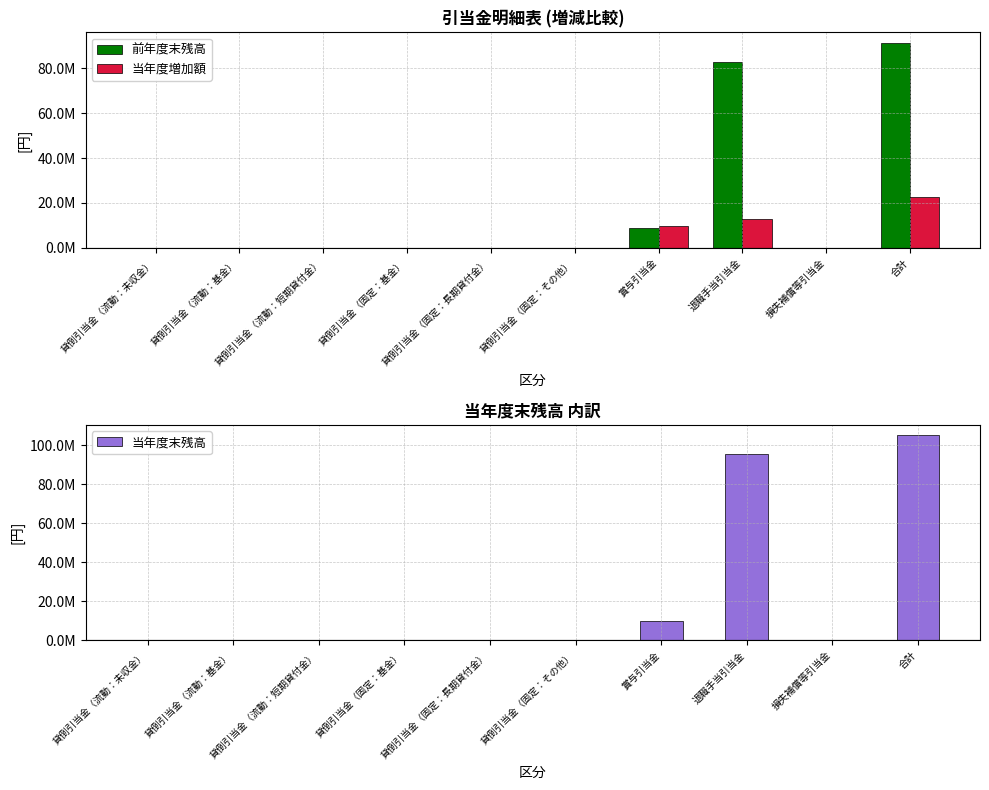

Rank the series by their maximum value, from lowest to highest.

当年度増加額, 前年度末残高, 当年度末残高